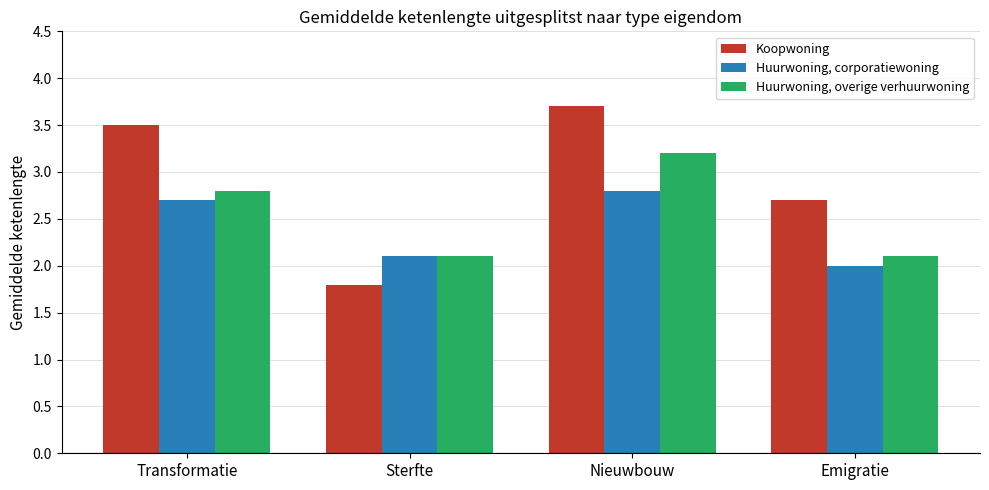

Reading right to left, list all the values displayed in this chart.

Koopwoning: Emigratie=2.7	Nieuwbouw=3.7	Sterfte=1.8	Transformatie=3.5
Huurwoning, corporatiewoning: Emigratie=2.0	Nieuwbouw=2.8	Sterfte=2.1	Transformatie=2.7
Huurwoning, overige verhuurwoning: Emigratie=2.1	Nieuwbouw=3.2	Sterfte=2.1	Transformatie=2.8